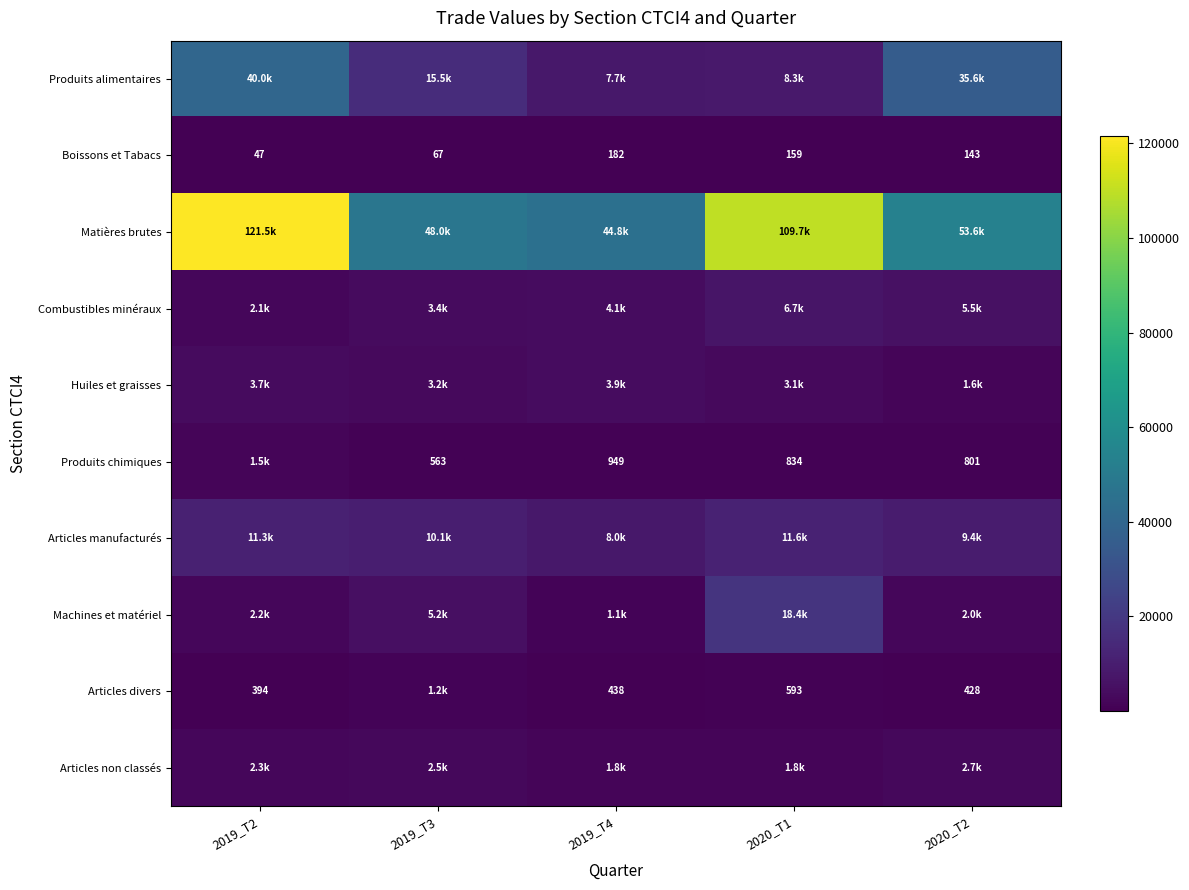

What is the total value across all series at 2020_T2?

111747.9